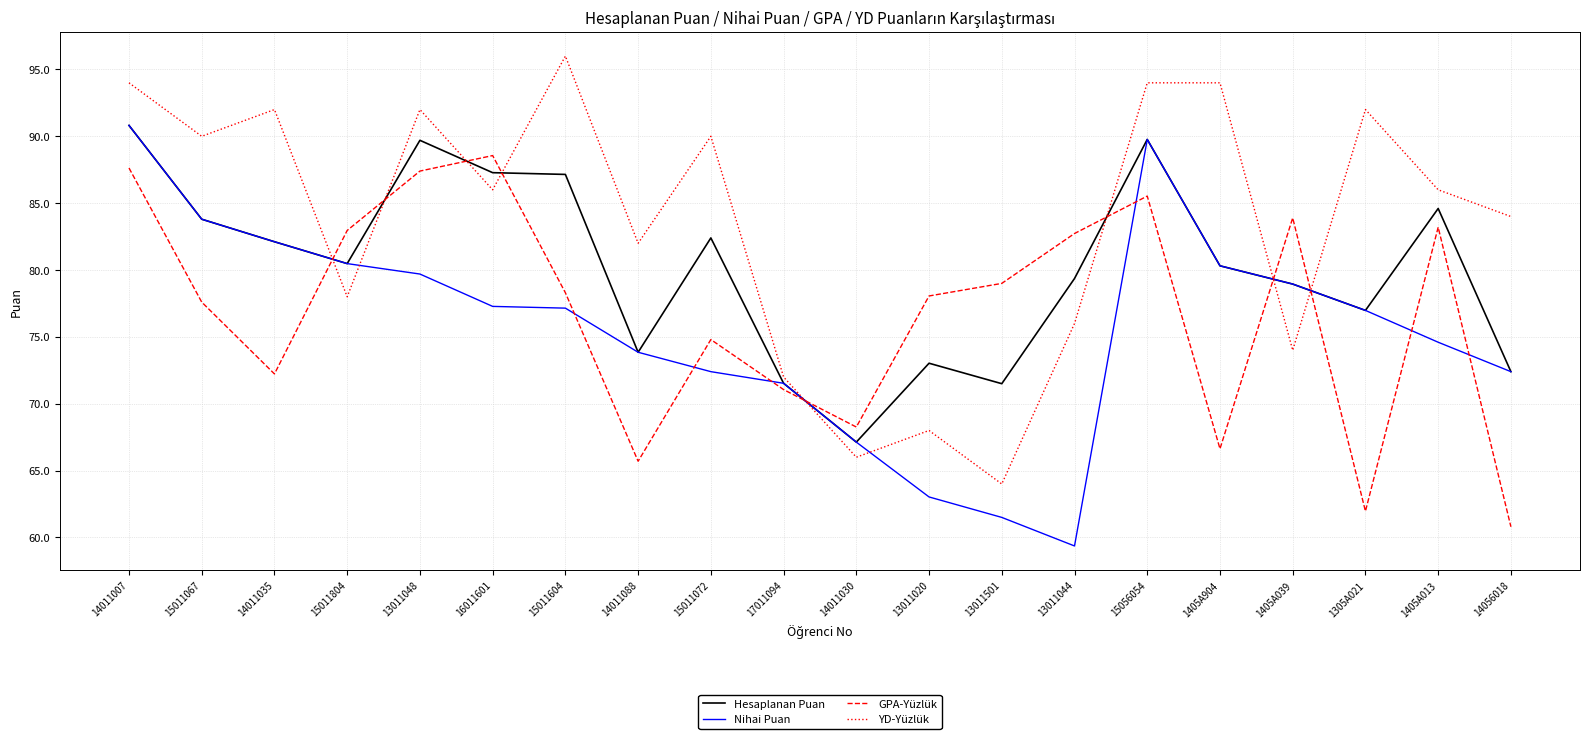

What is the spread (max minus min) of values at 15011067?

12.4